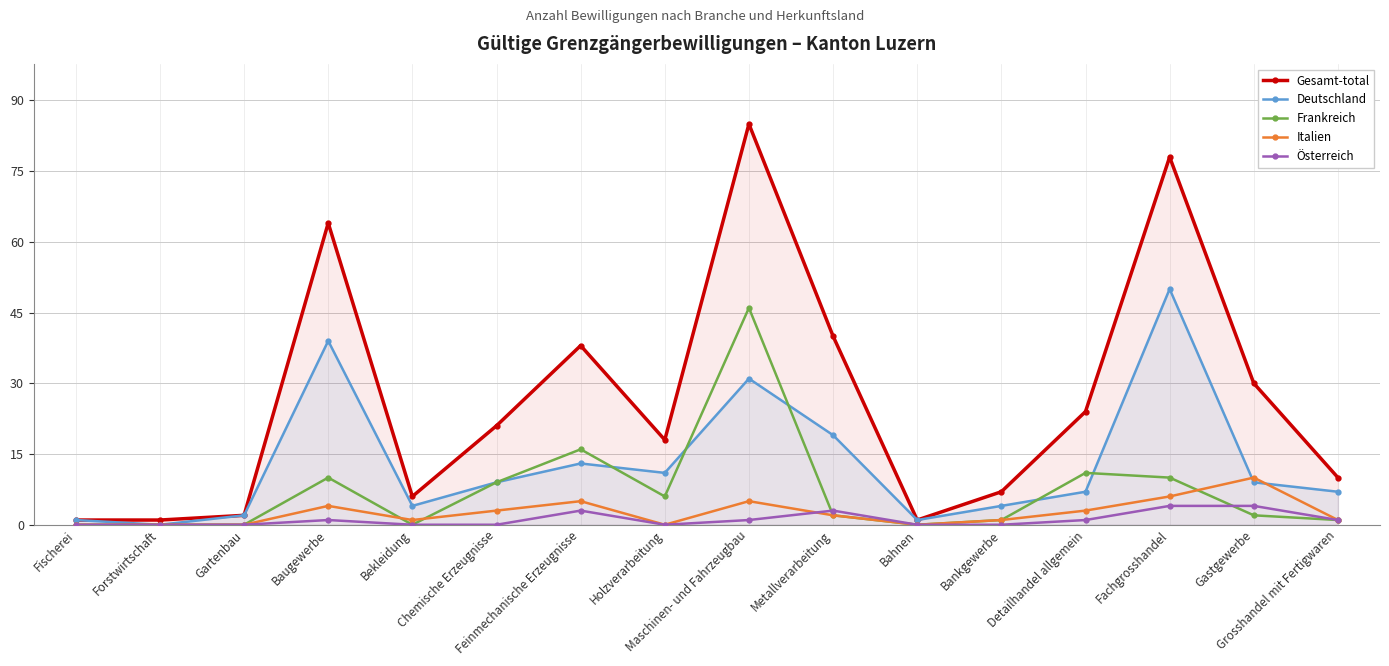

What is the label of the 11th point from the right?

Chemische Erzeugnisse